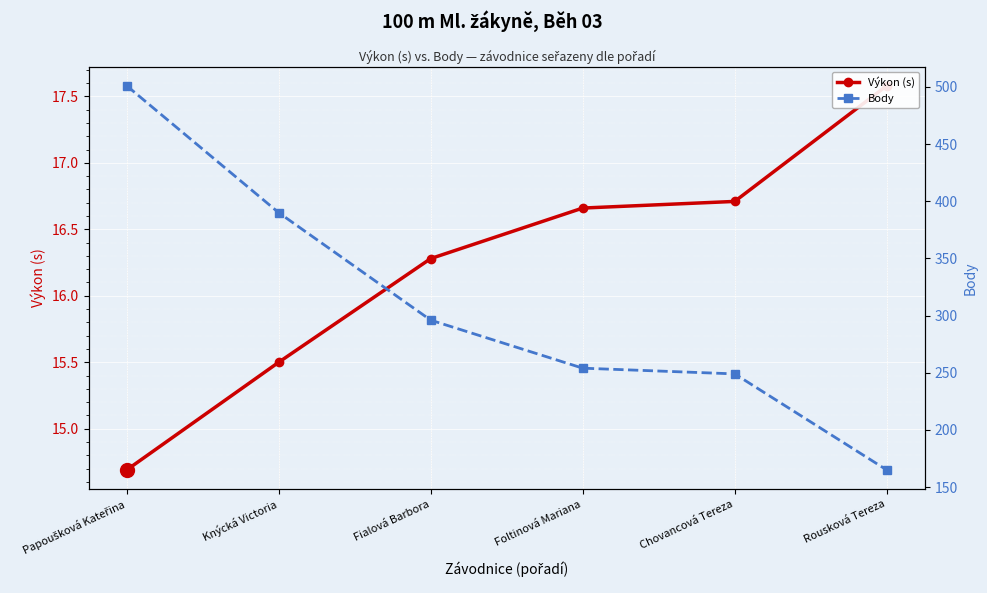

What is the label of the 1st point from the right?

Rousková Tereza